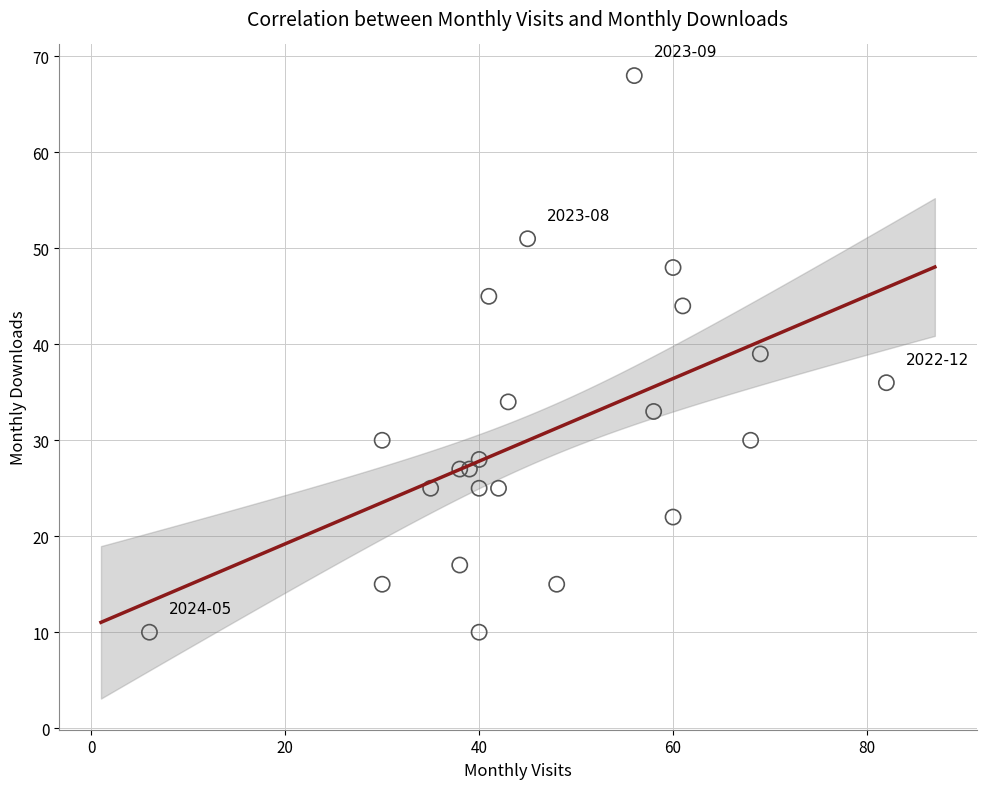

What is the range of Y values (max minus min)?

58